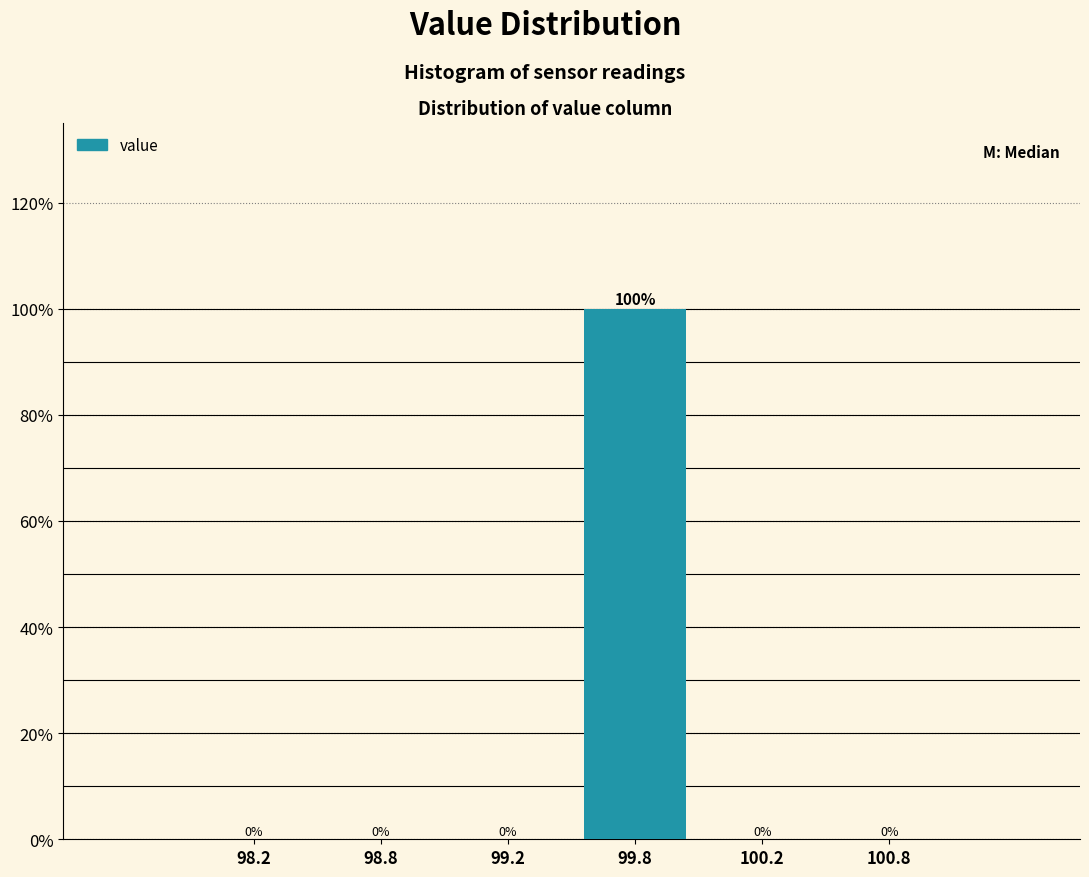

Reading left to right, list all the values displayed in this chart.

98.2=0	98.8=0	99.2=0	99.8=100	100.2=0	100.8=0